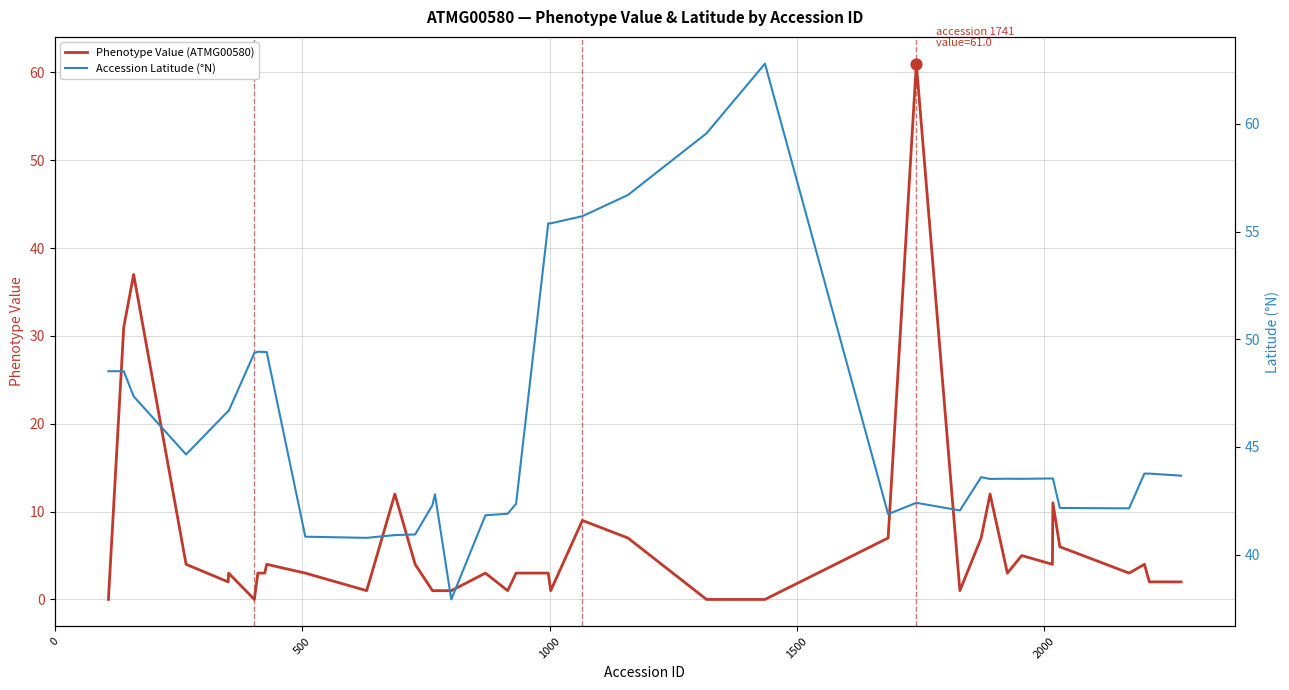

What is the maximum value for Phenotype Value (ATMG00580)?

61